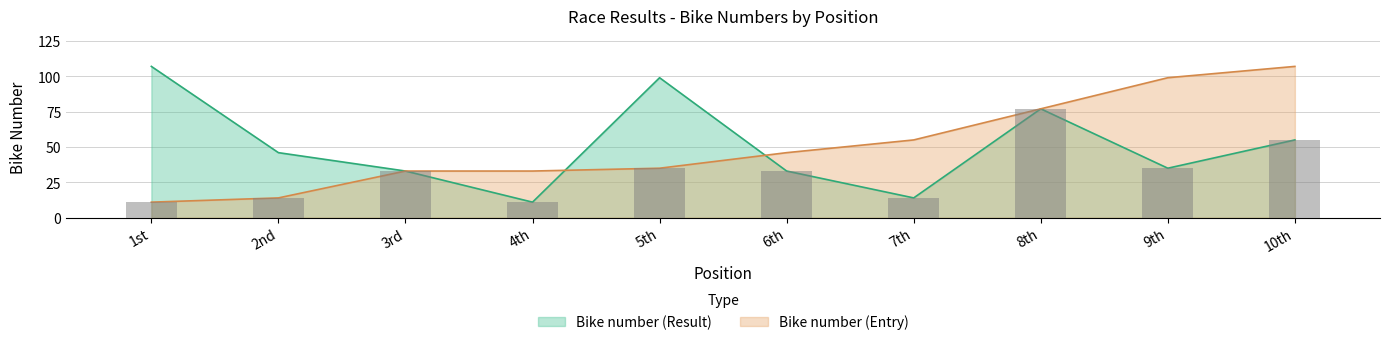

Rank the series by their maximum value, from highest to lowest.

Bike number (Result), Bike number (Entry)